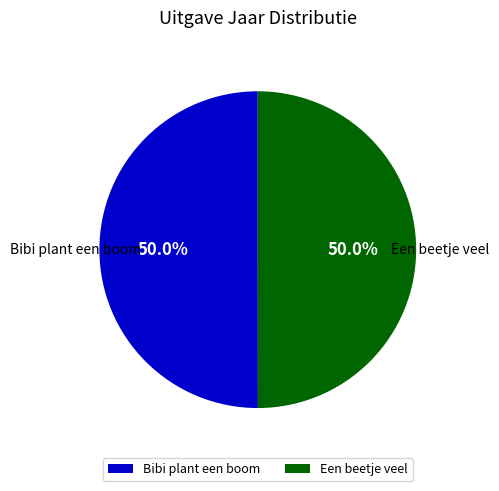

Count the number of slices in the pie.

2